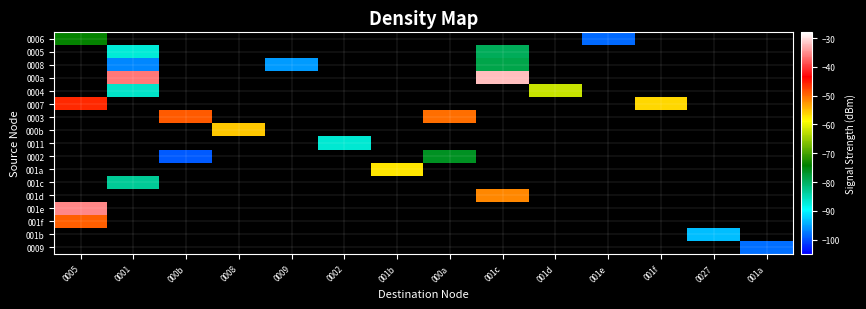

What is the difference between the maximum and minimum values in the 0007 series?

10.4